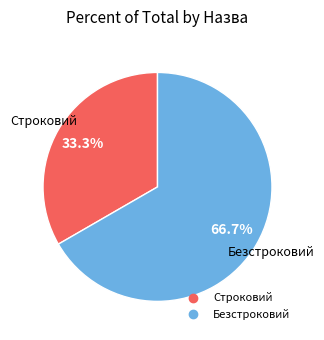

Rank the categories by value from lowest to highest.

Строковий, Безстроковий